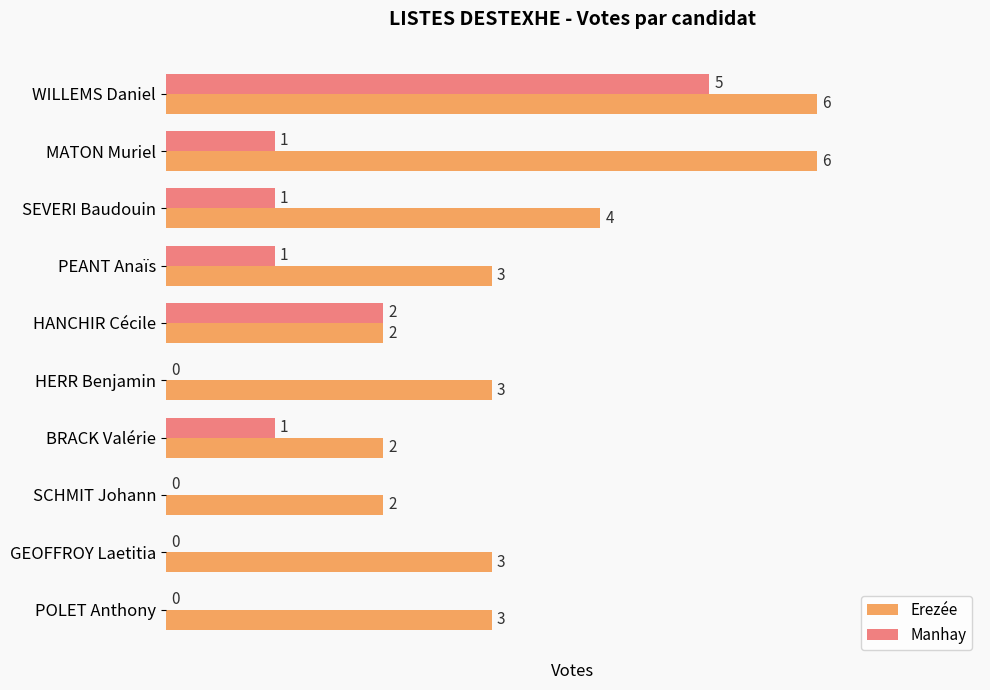

Which series changed the most between SCHMIT Johann and GEOFFROY Laetitia?

Erezée